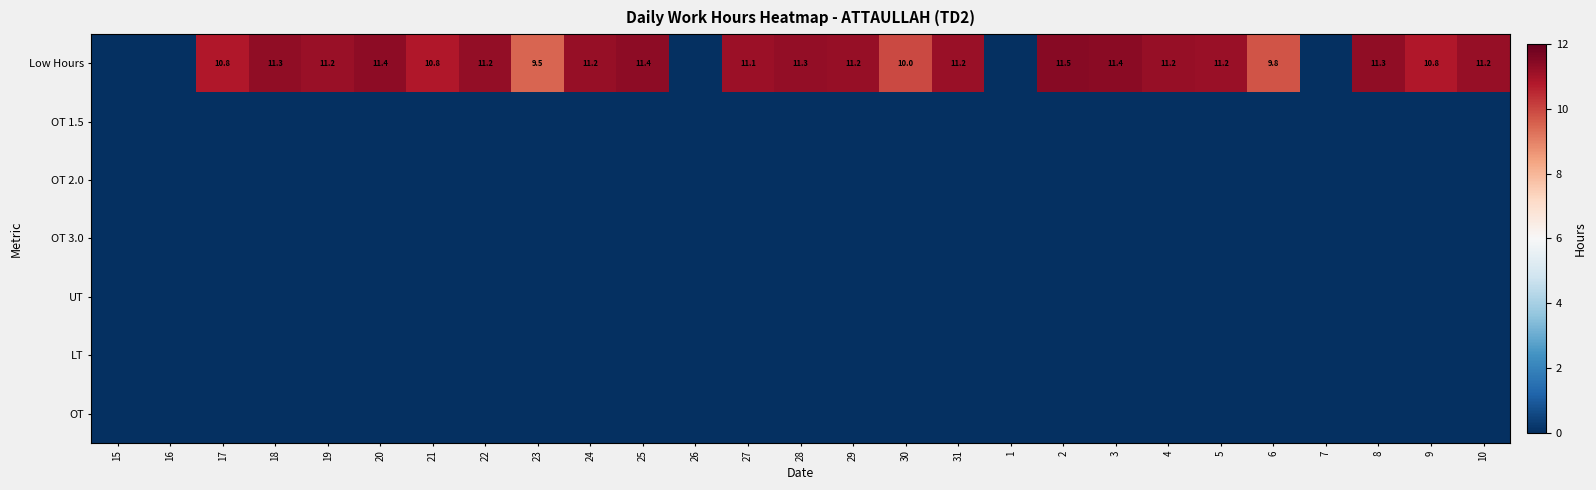

How many series are shown in this chart?

7